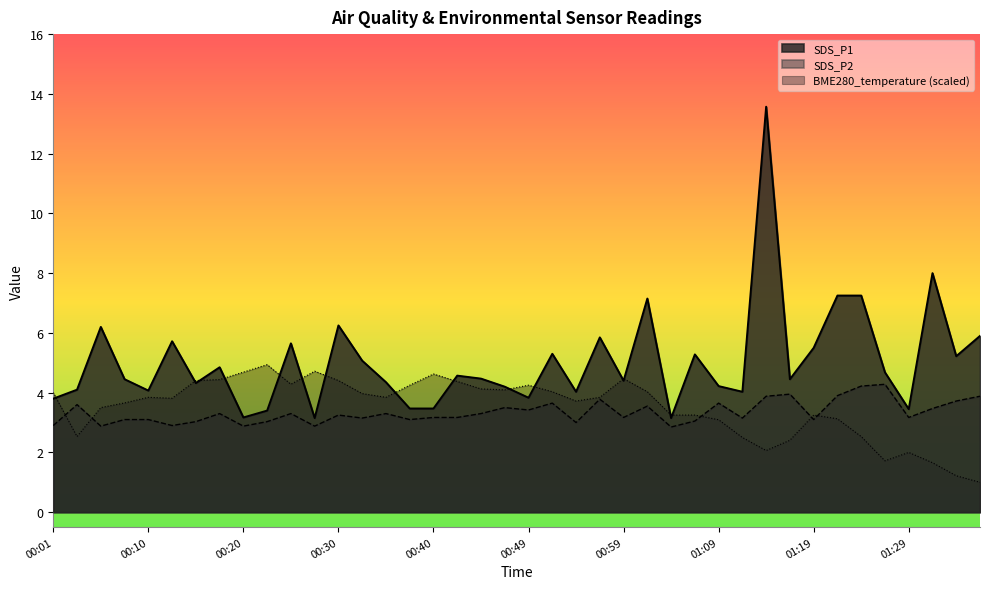

At which category does the chart reach its minimum across all series?

01:37